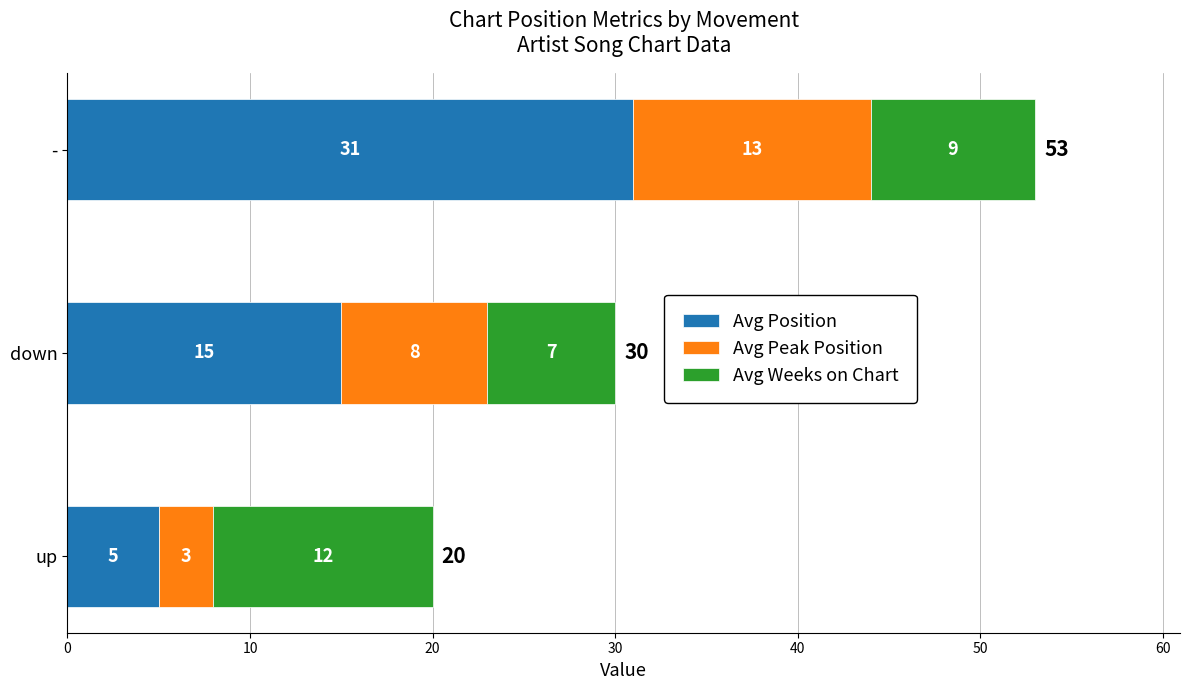

The Avg Position series shows 15 at down. True or false?

True